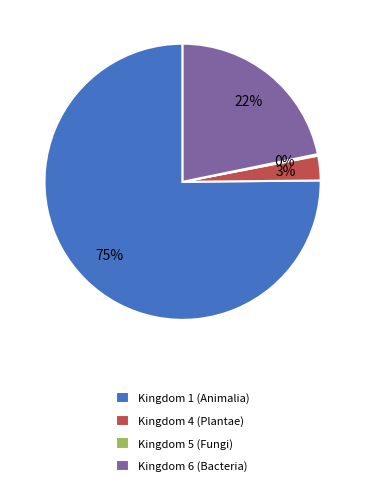

What is the largest slice in the pie chart?

Kingdom 1 (Animalia)